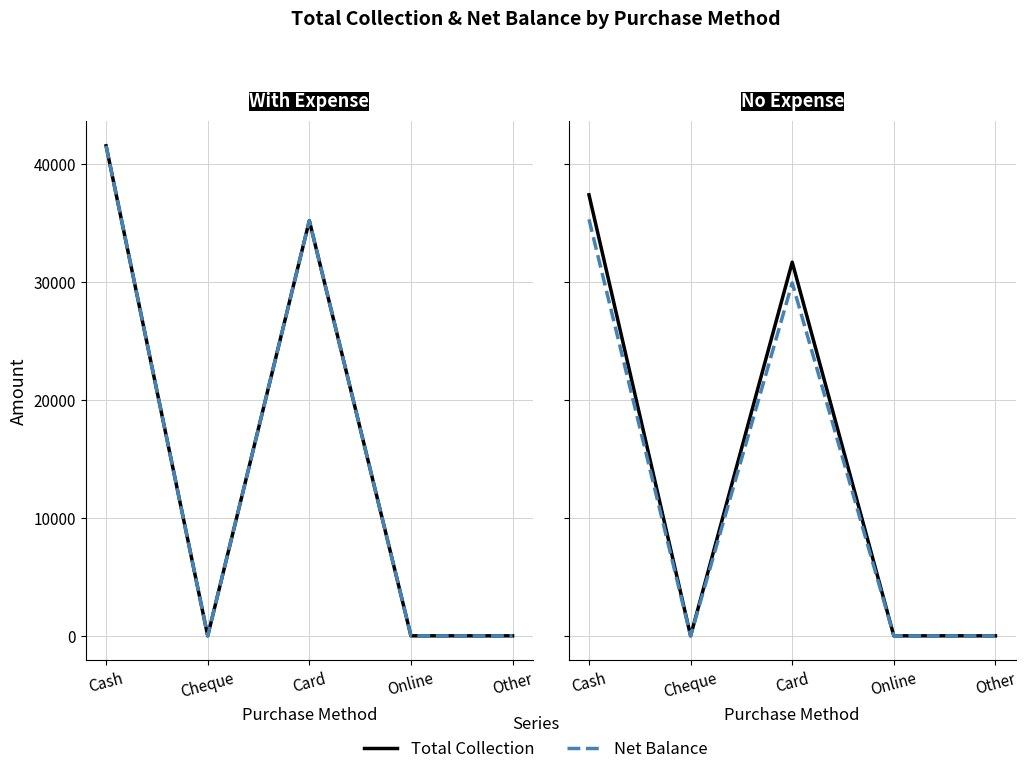

At which label does Total Collection reach its minimum?

Cheque